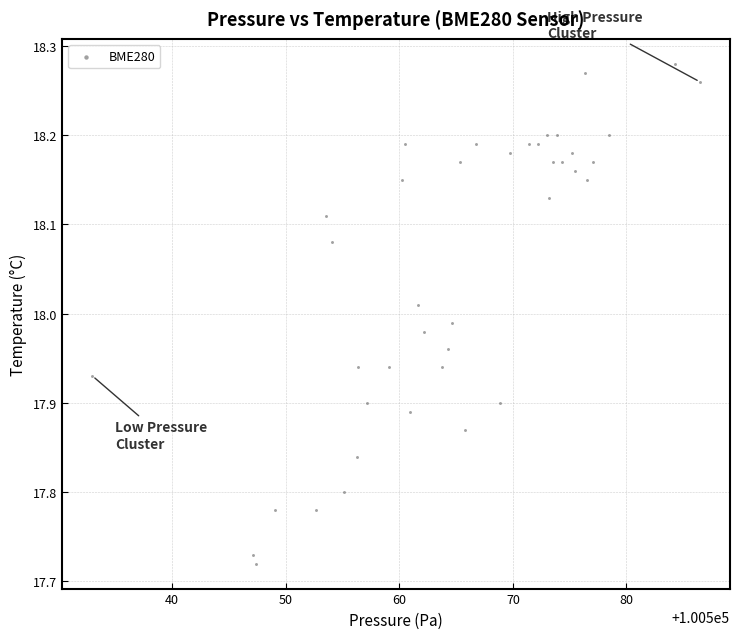

What is the range of Y values (max minus min)?

0.6